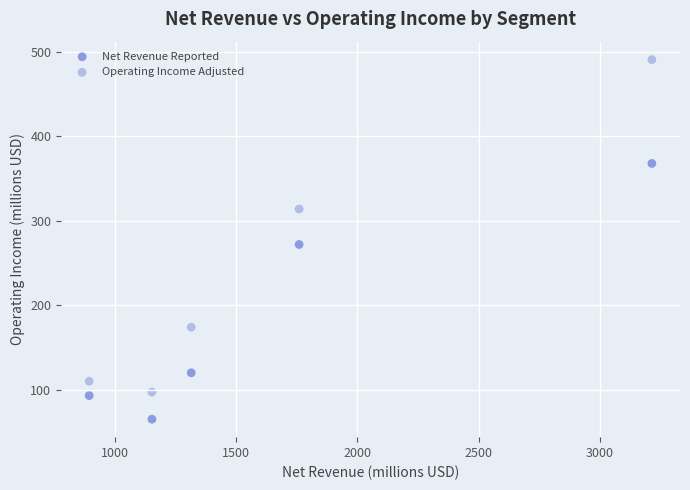

Across all data points, what is the range of X values (max minus min)?

2321